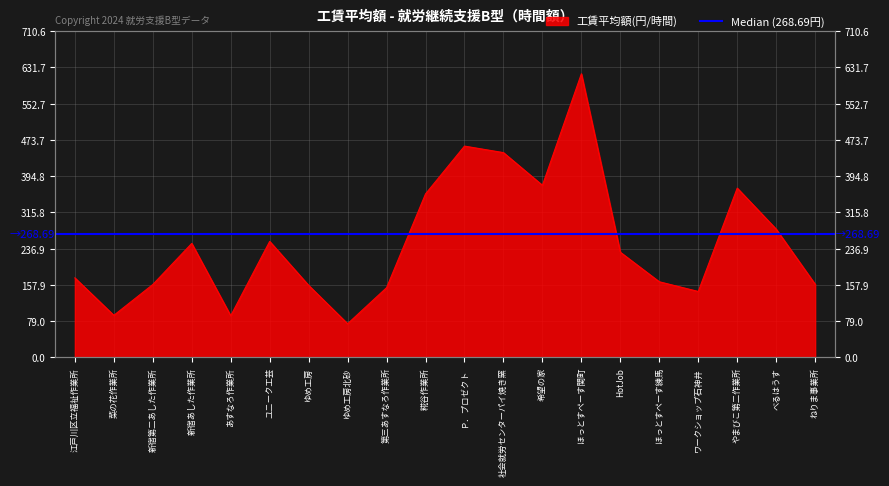

What value does the data have at ユニーク工芸?

252.7